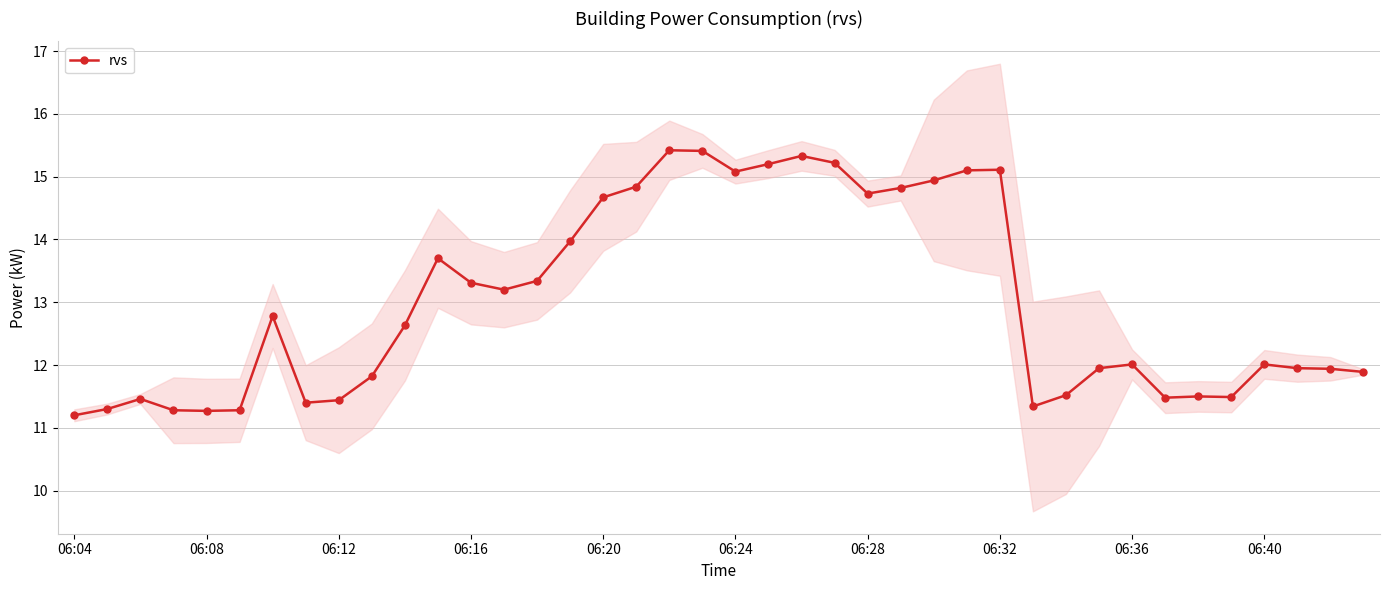

True or false: rvs has a value of 7.6 at 06:36.

False